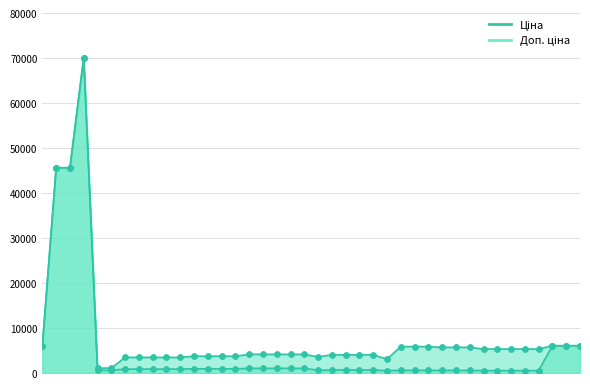

Which series contains the highest Y value?

Ціна